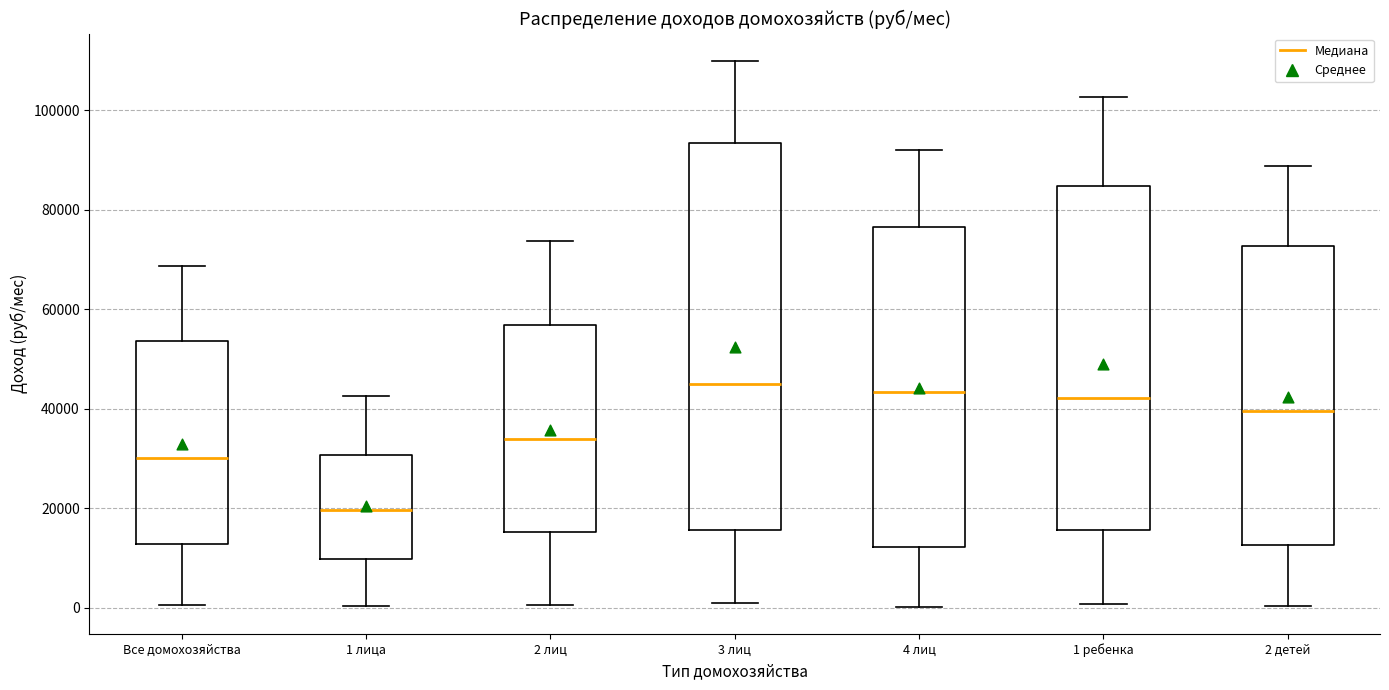

Reading left to right, read every box against the y-axis: the position of its median line, the range the box covers, and the ends of its whiskers. The values are not printed on the chart, so give them approximately, as read against the axis.

Все домохозяйства: median 30000, box 12000 to 54000, whiskers 0 to 68000
1 лица: median 20000, box 10000 to 30000, whiskers 0 to 42000
2 лиц: median 34000, box 16000 to 56000, whiskers 0 to 74000
3 лиц: median 46000, box 16000 to 94000, whiskers 0 to 110000
4 лиц: median 44000, box 12000 to 76000, whiskers 0 to 92000
1 ребенка: median 42000, box 16000 to 84000, whiskers 0 to 102000
2 детей: median 40000, box 12000 to 72000, whiskers 0 to 88000